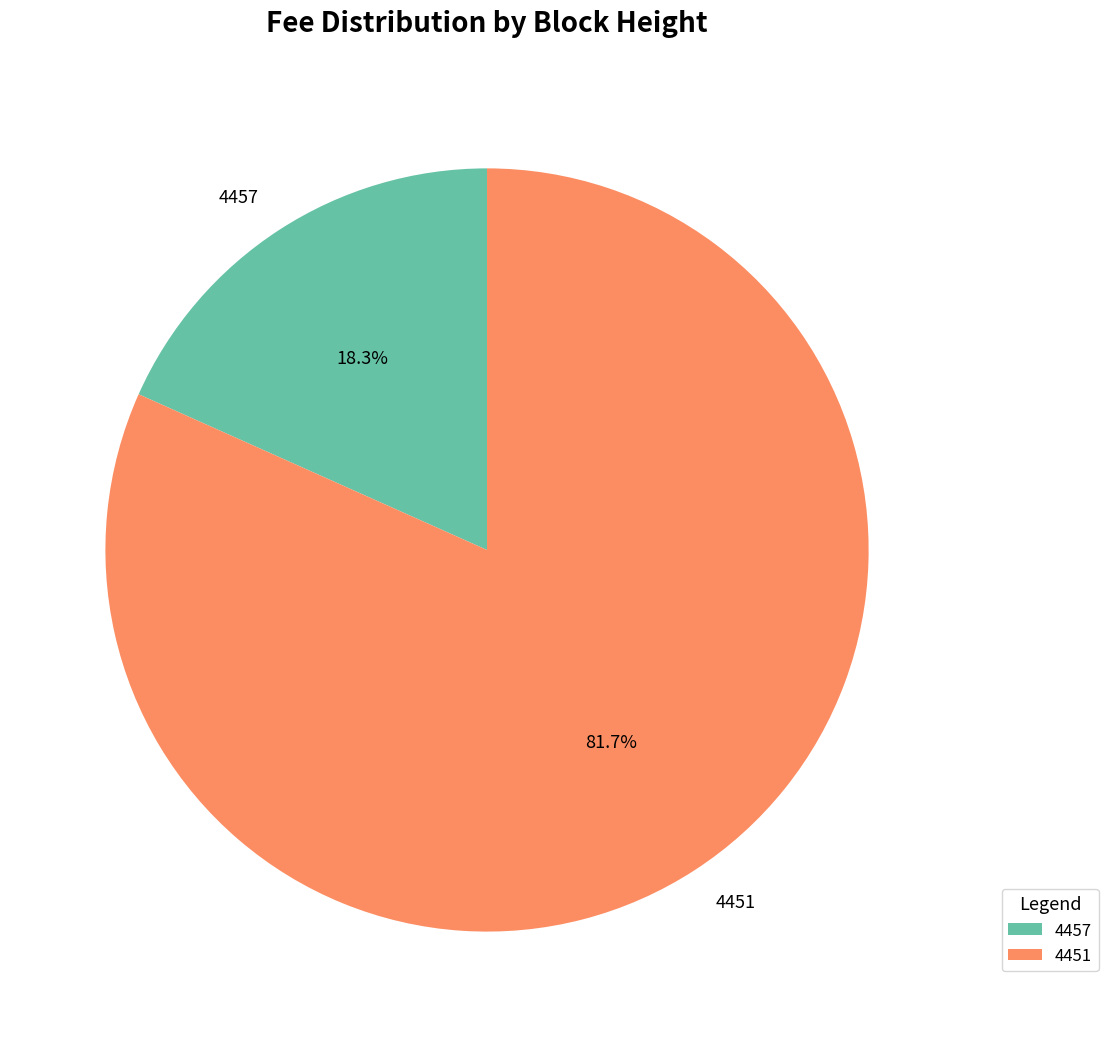

What is the largest slice in the pie chart?

4451